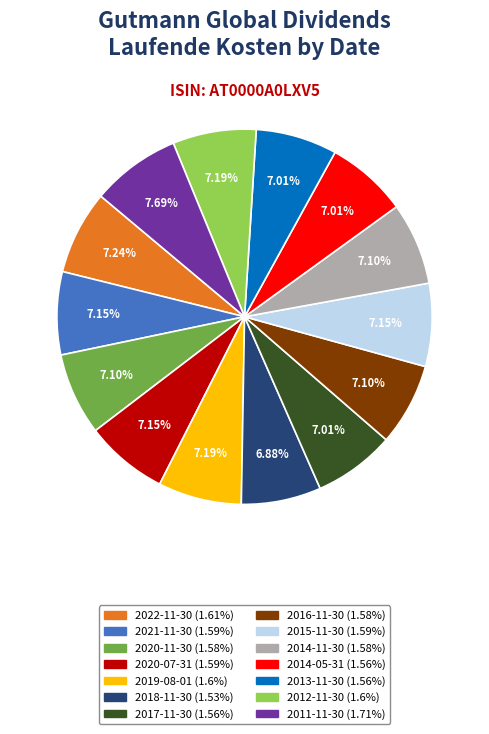

How many slices are in this pie chart?

14